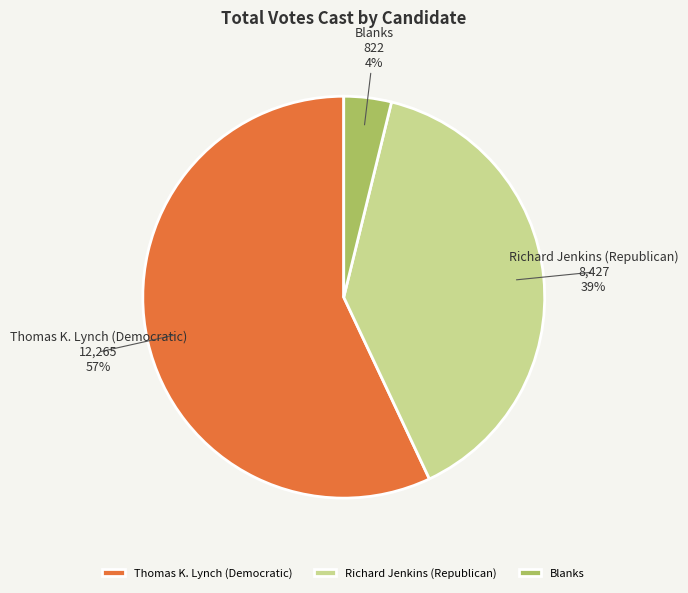

True or false: Richard Jenkins (Republican) accounts for 26% of the total.

False